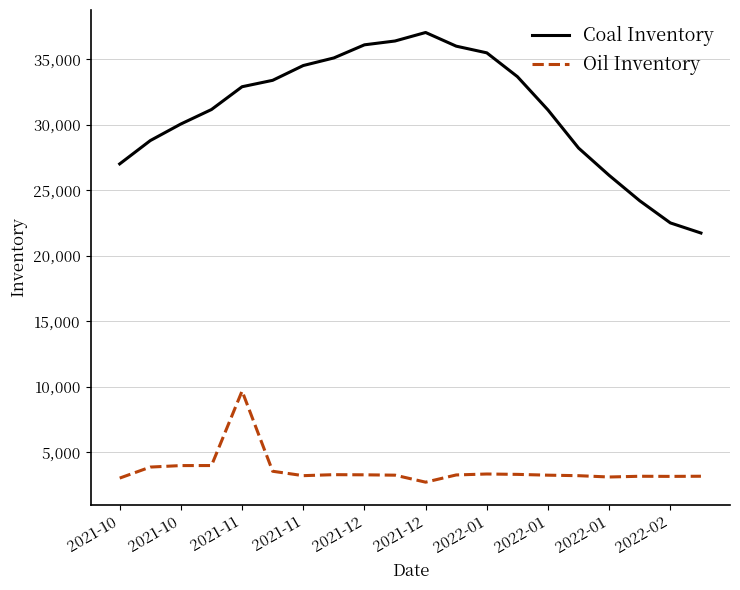

Is this an area chart (filled region under the line)?

No